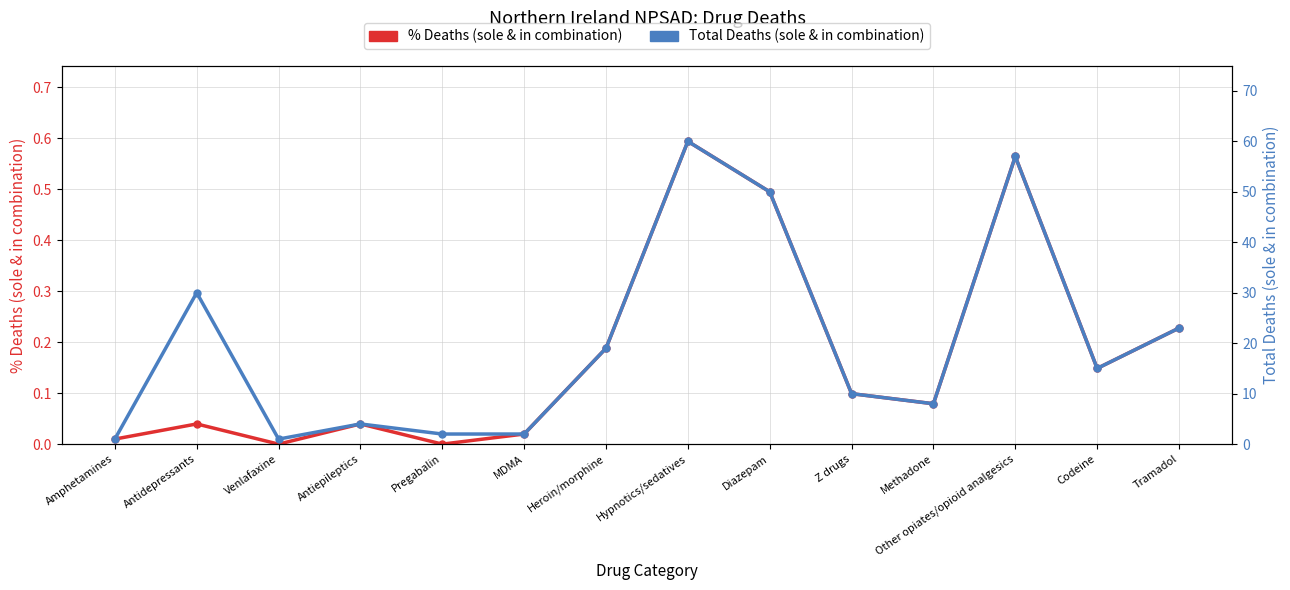

What is the difference between the maximum and minimum values in the Total Deaths (sole & in combination) series?

59.0